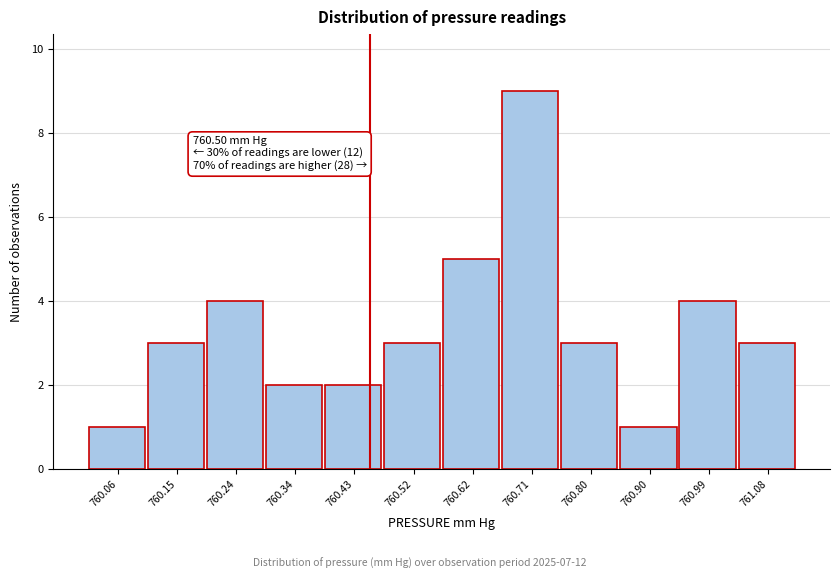

Reading left to right, what are all the values shown in this chart?

760.06=1	760.15=3	760.24=4	760.34=2	760.43=2	760.52=3	760.62=5	760.71=9	760.80=3	760.90=1	760.99=4	761.08=3